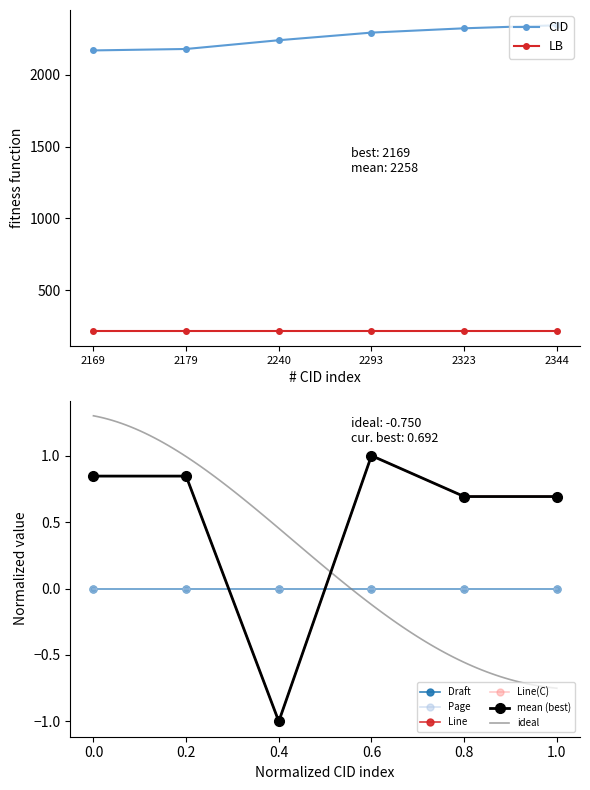

The value of CID at 2323 is 1069.8. True or false?

False